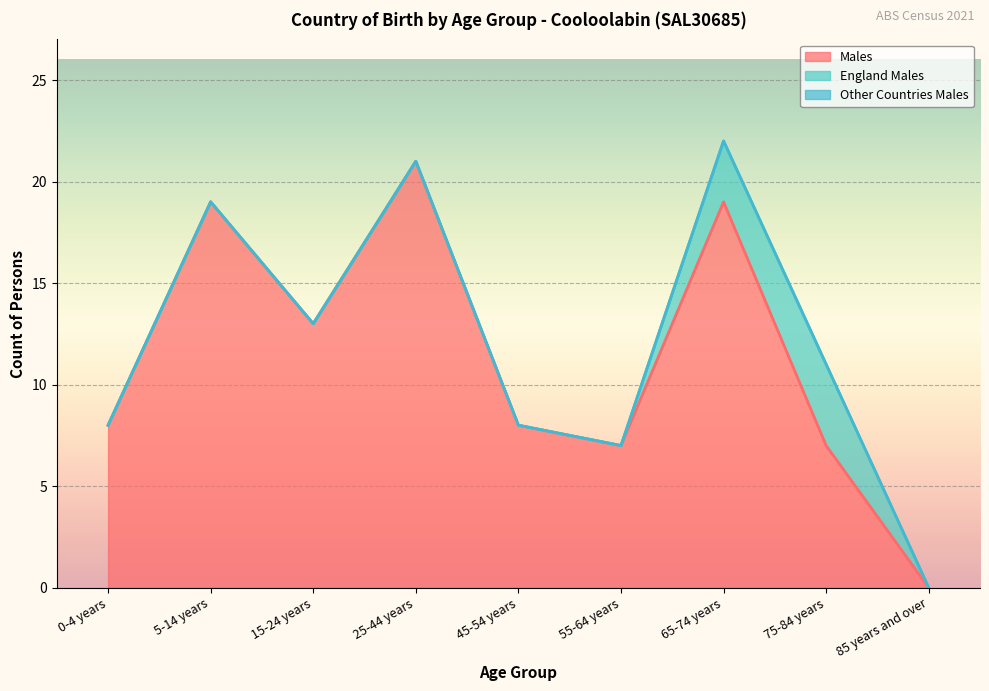

Which series changed the most between 45-54 years and 65-74 years?

Males